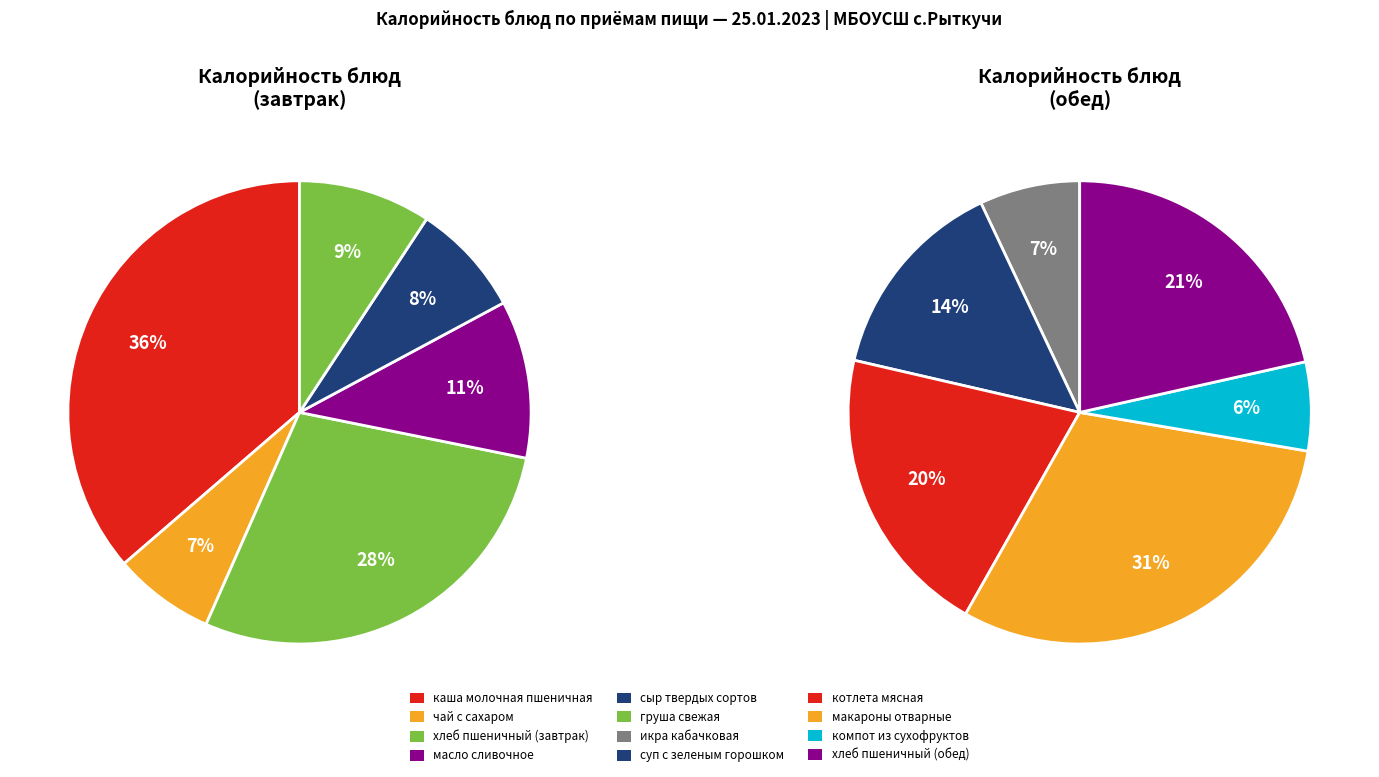

Combined, what portion of the pie is макароны отварные and компот из сухофруктов?

20.9%